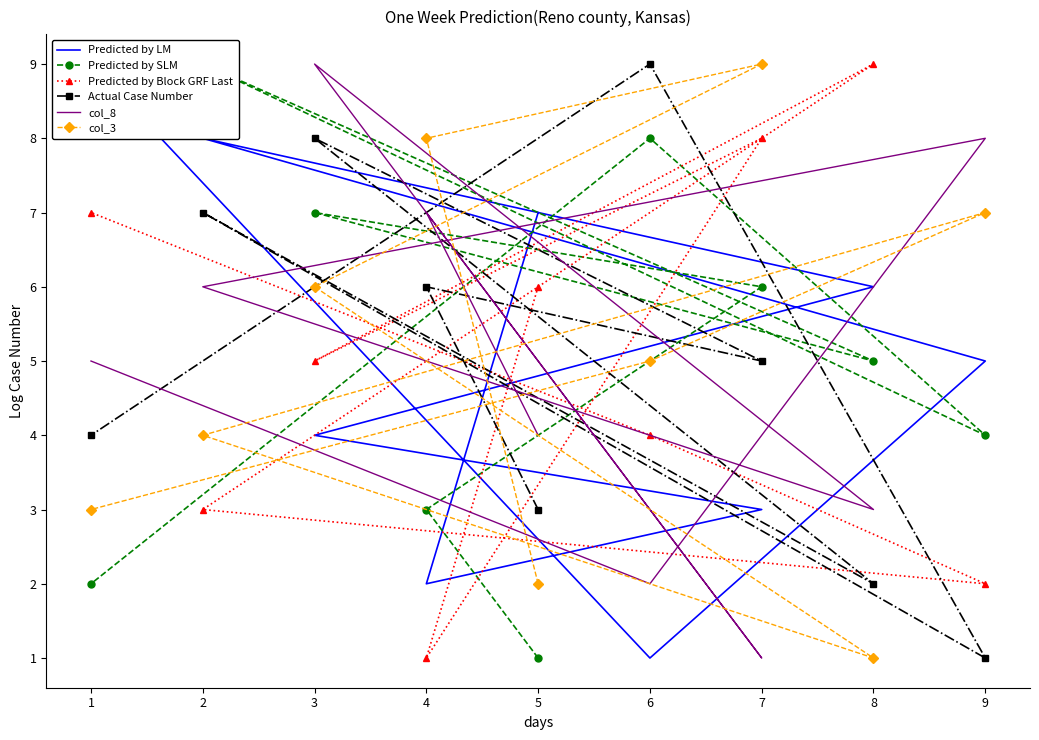

True or false: Predicted by LM and col_3 intersect in this chart.

True